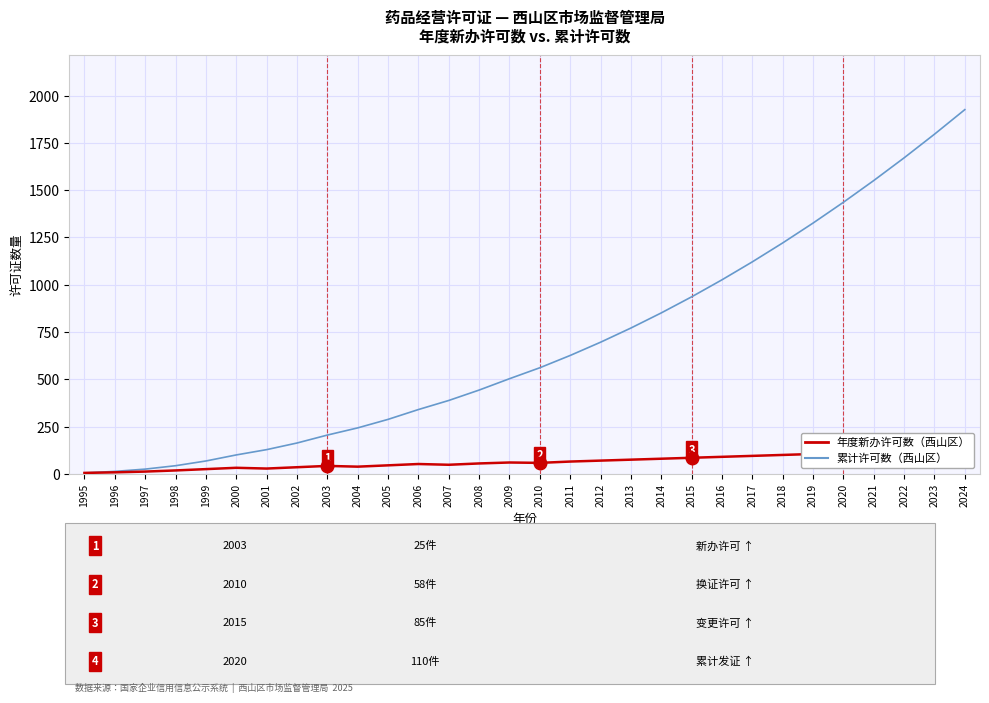

True or false: 累计许可数（西山区） has more than 0 points higher than both neighbors.

False